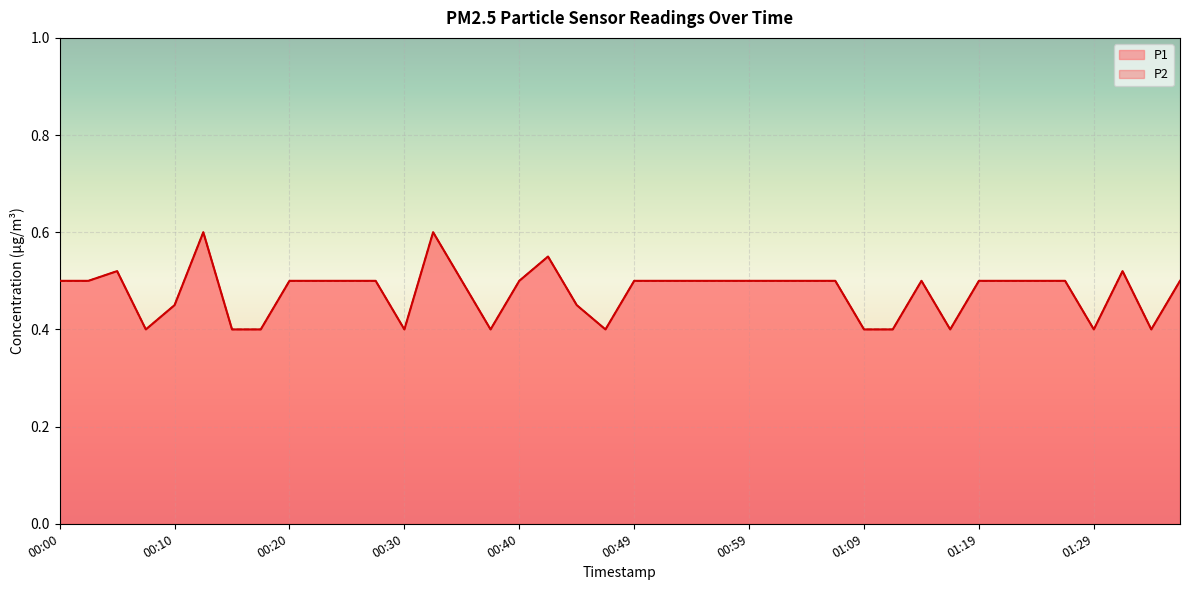

Reading left to right, list all the values displayed in this chart.

P1: 00:00=0.5	00:03=0.5	00:05=0.5	00:08=0.4	00:10=0.5	00:13=0.6	00:15=0.4	00:17=0.4	00:20=0.5	00:22=0.5	00:25=0.5	00:27=0.5	00:30=0.4	00:32=0.6	00:35=0.5	00:37=0.4	00:40=0.5	00:42=0.6	00:45=0.5	00:47=0.4	00:49=0.5	00:52=0.5	00:54=0.5	00:57=0.5	00:59=0.5	01:02=0.5	01:04=0.5	01:07=0.5	01:09=0.4	01:12=0.4	01:14=0.5	01:17=0.4	01:19=0.5	01:21=0.5	01:24=0.5	01:26=0.5	01:29=0.4	01:31=0.5	01:34=0.4	01:36=0.5
P2: 00:00=0.5	00:03=0.5	00:05=0.5	00:08=0.4	00:10=0.5	00:13=0.6	00:15=0.4	00:17=0.4	00:20=0.5	00:22=0.5	00:25=0.5	00:27=0.5	00:30=0.4	00:32=0.6	00:35=0.5	00:37=0.4	00:40=0.5	00:42=0.6	00:45=0.5	00:47=0.4	00:49=0.5	00:52=0.5	00:54=0.5	00:57=0.5	00:59=0.5	01:02=0.5	01:04=0.5	01:07=0.5	01:09=0.4	01:12=0.4	01:14=0.5	01:17=0.4	01:19=0.5	01:21=0.5	01:24=0.5	01:26=0.5	01:29=0.4	01:31=0.5	01:34=0.4	01:36=0.5